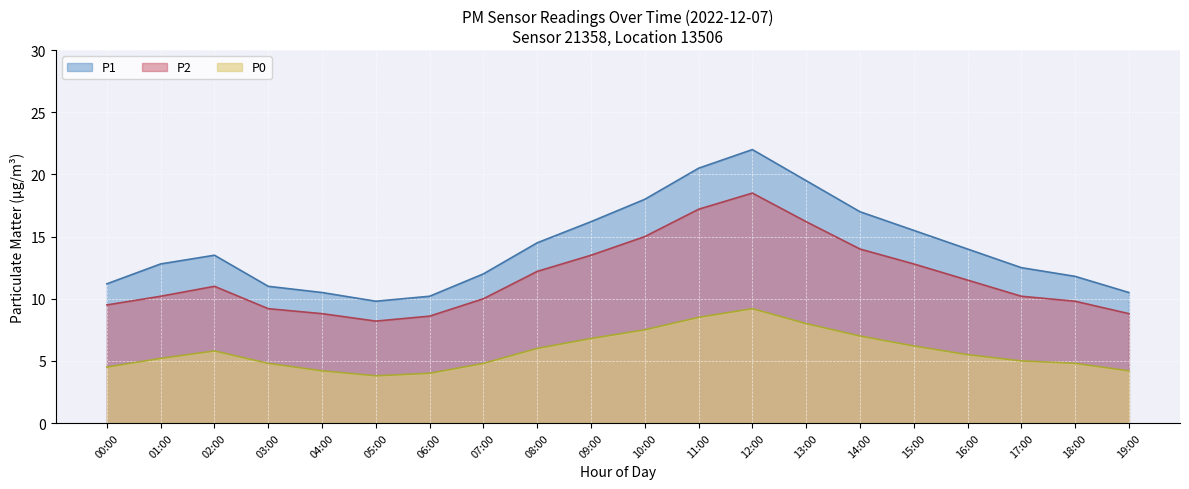

True or false: P0 and P1 cross at least once.

False